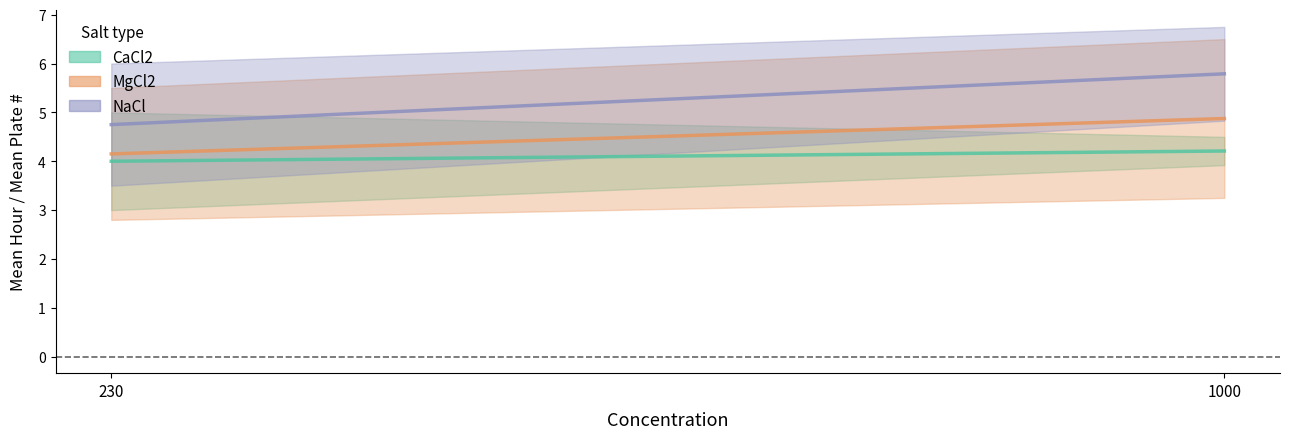

What is the difference between the second highest and minimum values in the Plate # series?

0.9